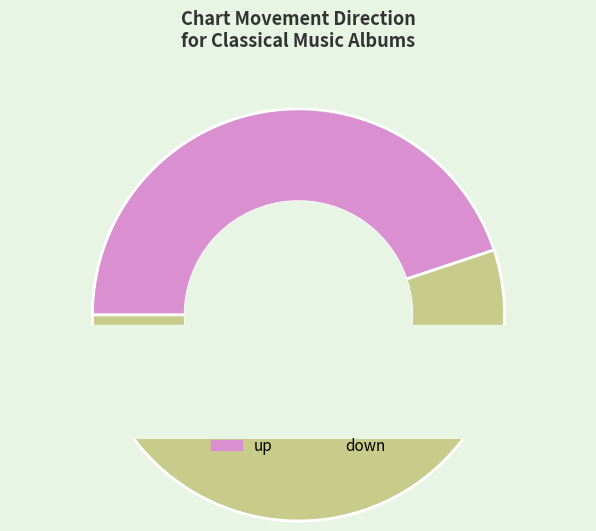

To the nearest percent, what is the combined percentage of up and down?

100%